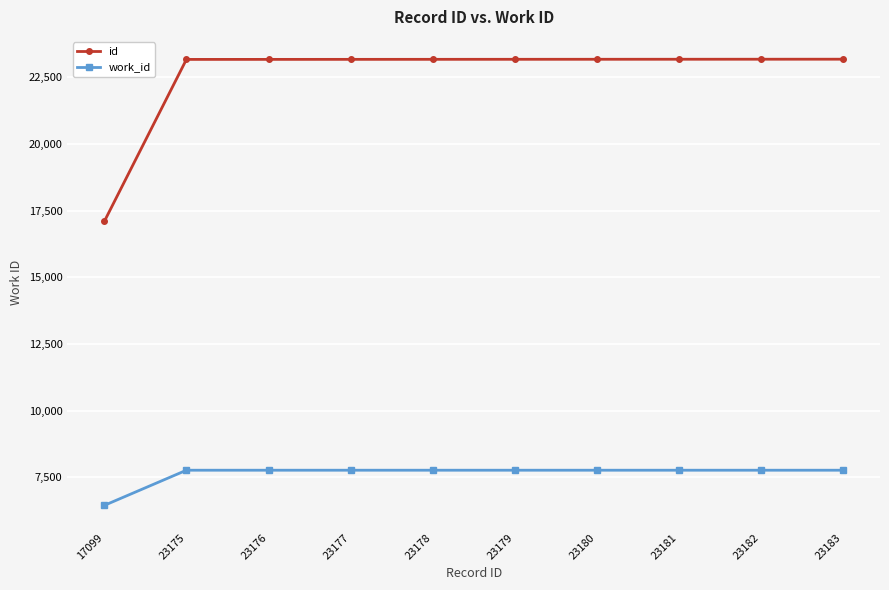

Which category has the lowest value in the id series?

17099